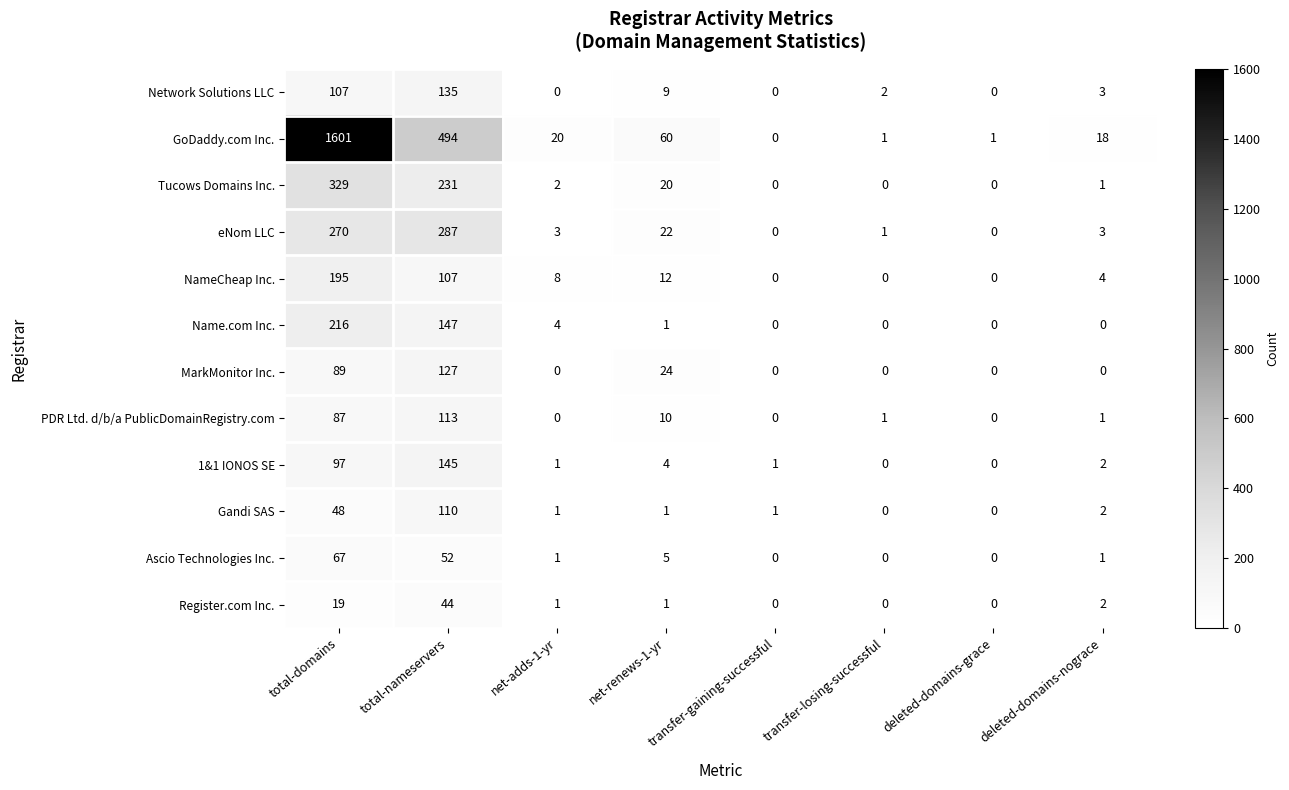

What is the difference between the maximum and minimum values in the MarkMonitor Inc. series?

127